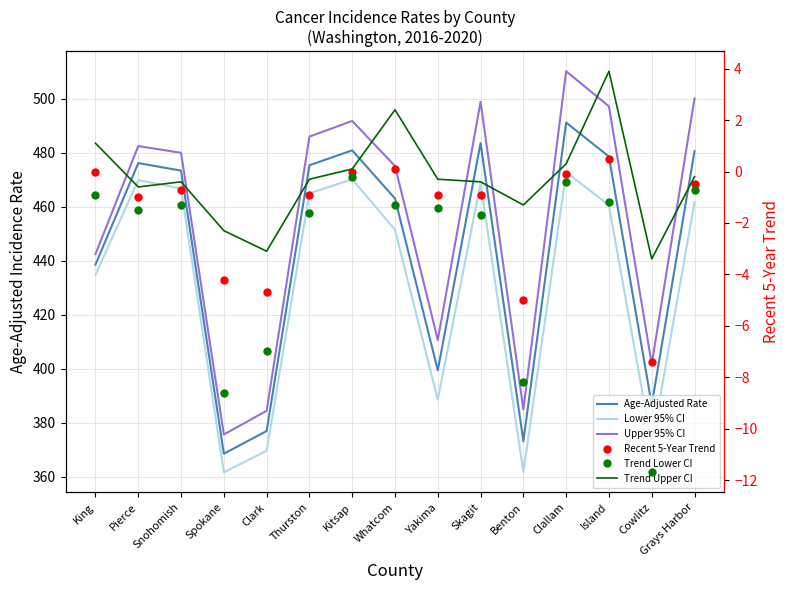

How many categories are shown in the chart?

15